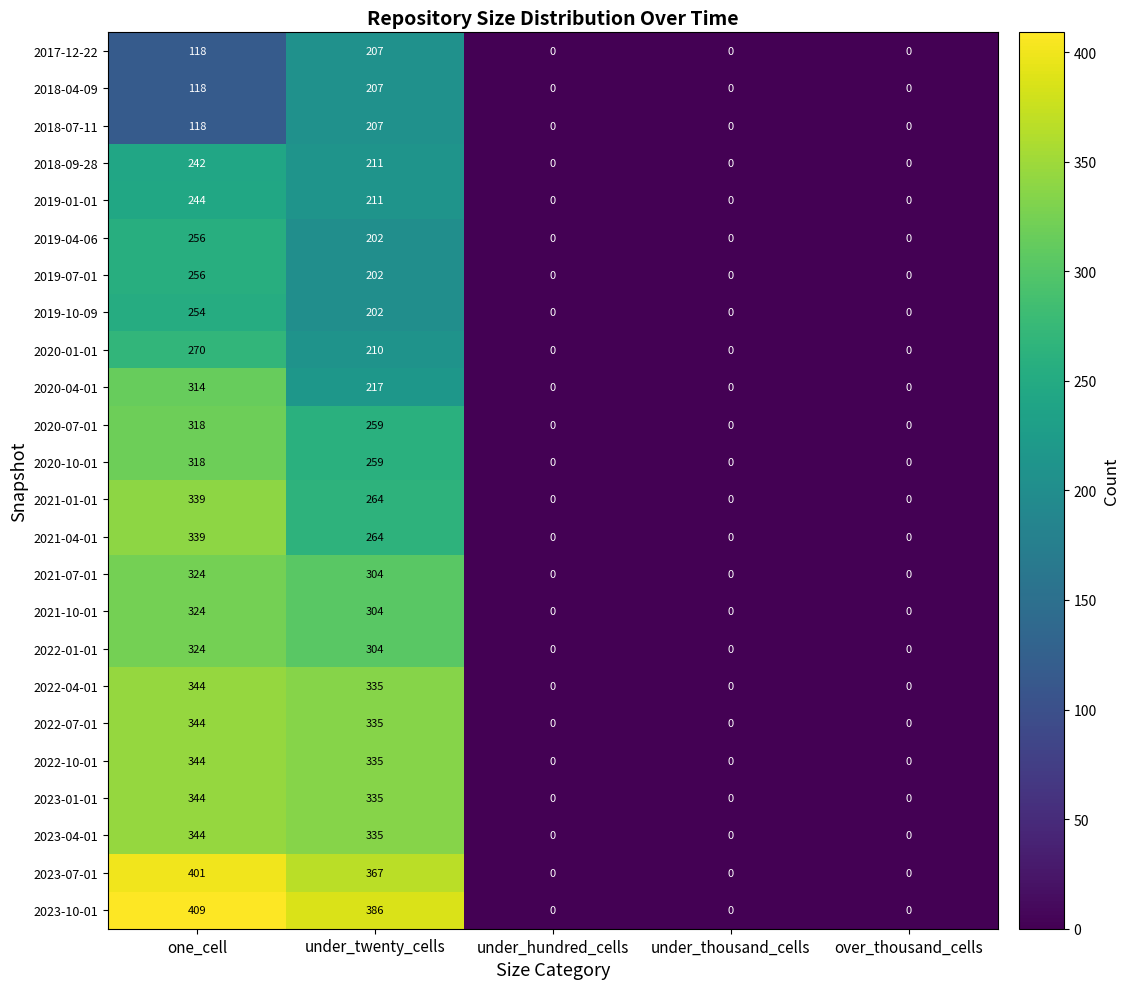

Count the number of data series in this chart.

24